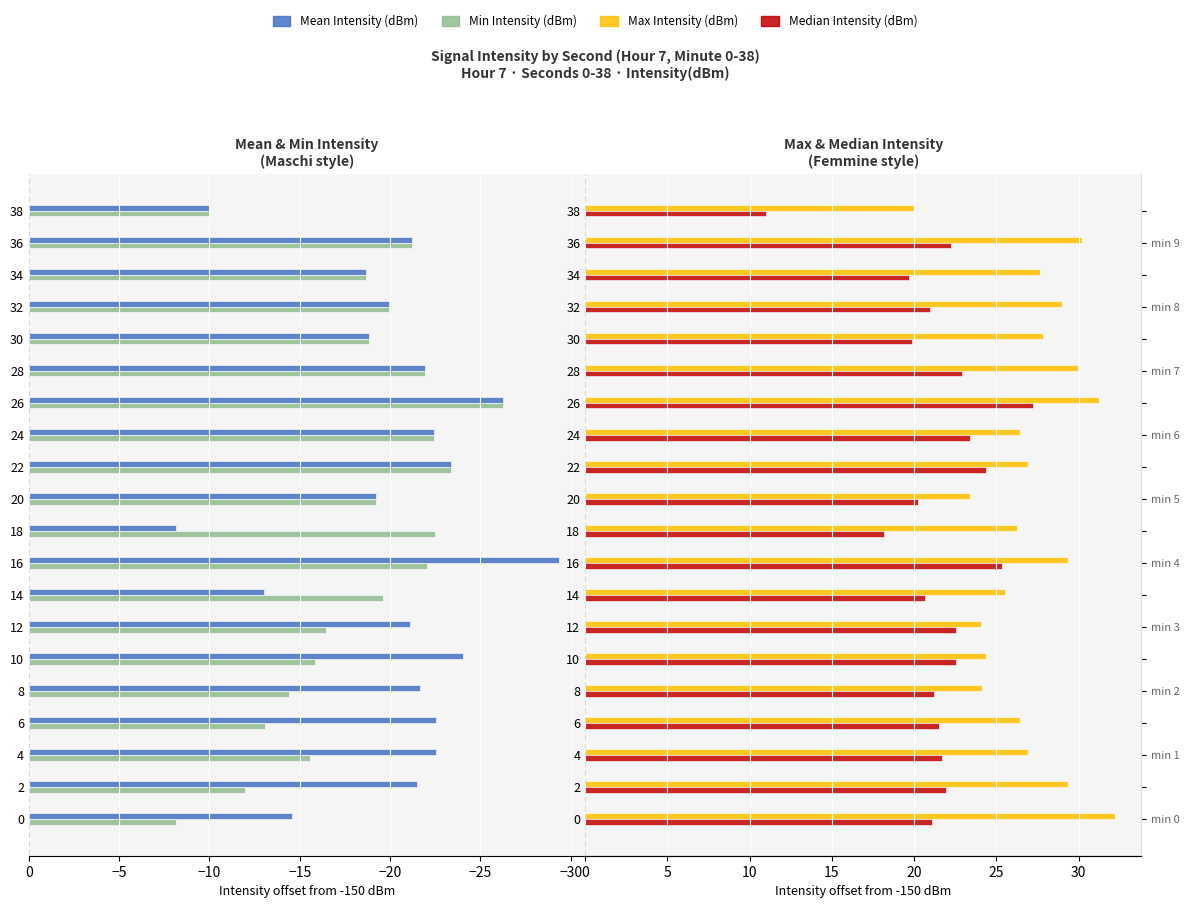

List the series in order of their peak value, highest first.

Max Intensity (dBm), Median Intensity (dBm), Min Intensity (dBm), Mean Intensity (dBm)